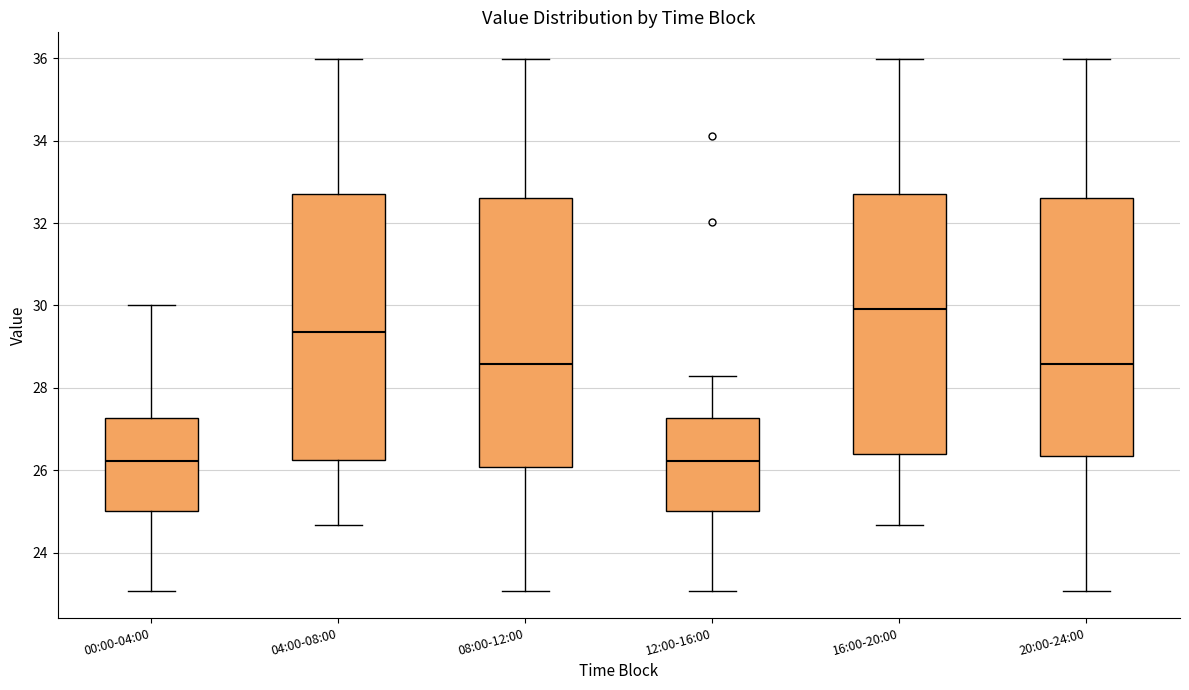

Reading left to right, transcribe this box plot: for each box, give where its median line is, the range the box spans, and where its two whiskers end, as read against the y-axis. The values are not printed on the chart, so give them approximately, as read against the axis.

00:00-04:00: median 26.2, box 25.0 to 27.2, whiskers 23.0 to 30.0
04:00-08:00: median 29.4, box 26.2 to 32.6, whiskers 24.6 to 36.0
08:00-12:00: median 28.6, box 26.0 to 32.6, whiskers 23.0 to 36.0
12:00-16:00: median 26.2, box 25.0 to 27.2, whiskers 23.0 to 28.4
16:00-20:00: median 30.0, box 26.4 to 32.6, whiskers 24.6 to 36.0
20:00-24:00: median 28.6, box 26.4 to 32.6, whiskers 23.0 to 36.0